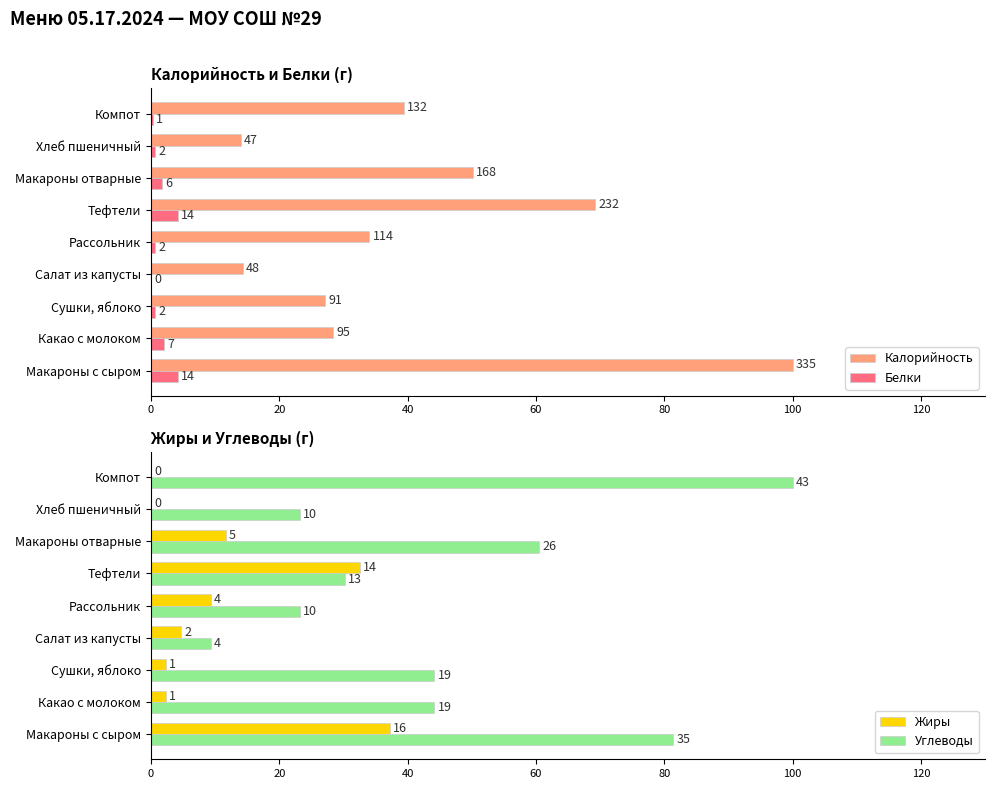

Is it true that Углеводы equals 55.3 at Макароны с сыром?

False